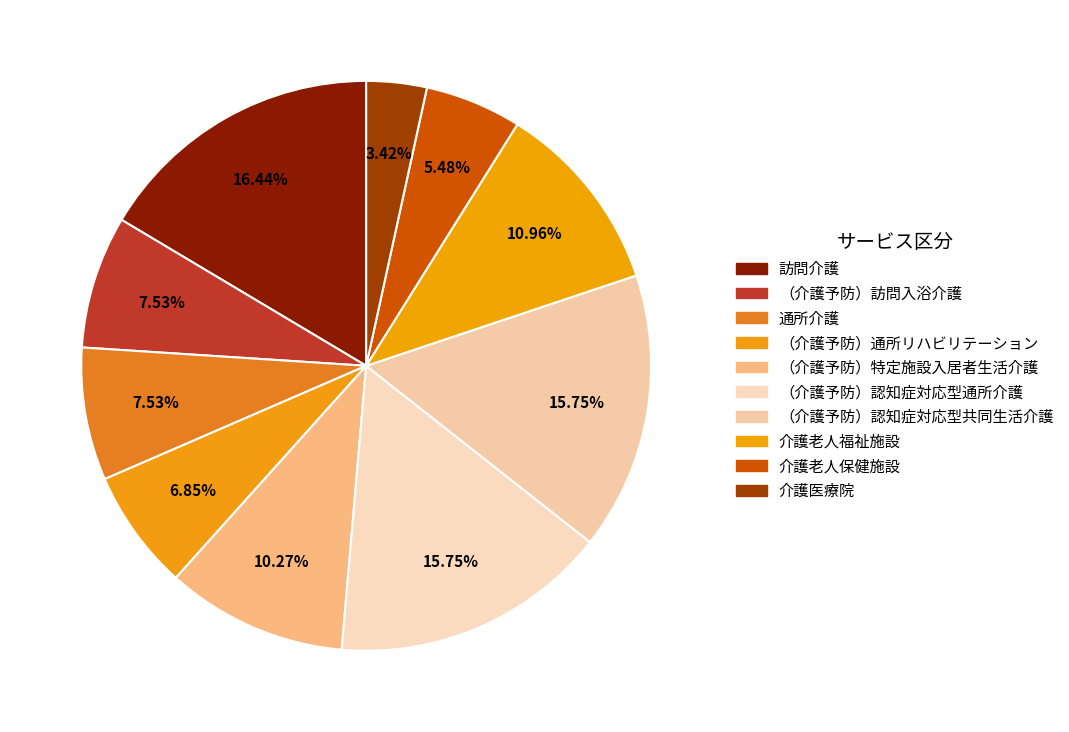

To the nearest percent, what is the difference between the 介護老人保健施設 and （介護予防）訪問入浴介護 slice percentages?

2%